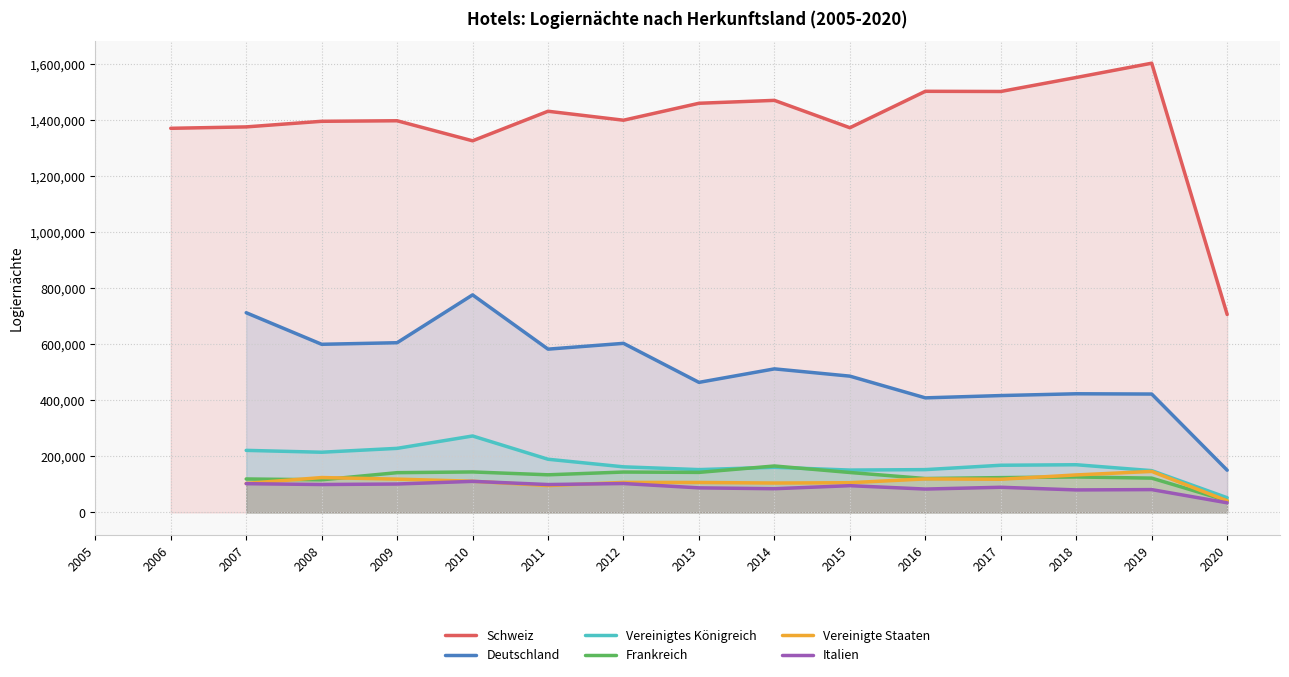

How many data points in Schweiz are above 1400550?

7